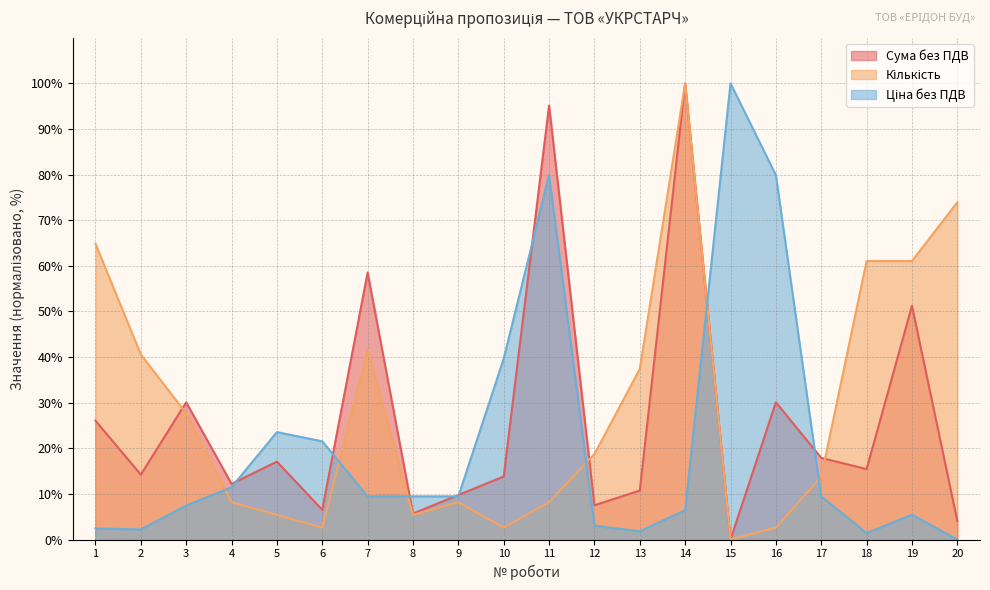

What is the total value across all series at 6?

30.6